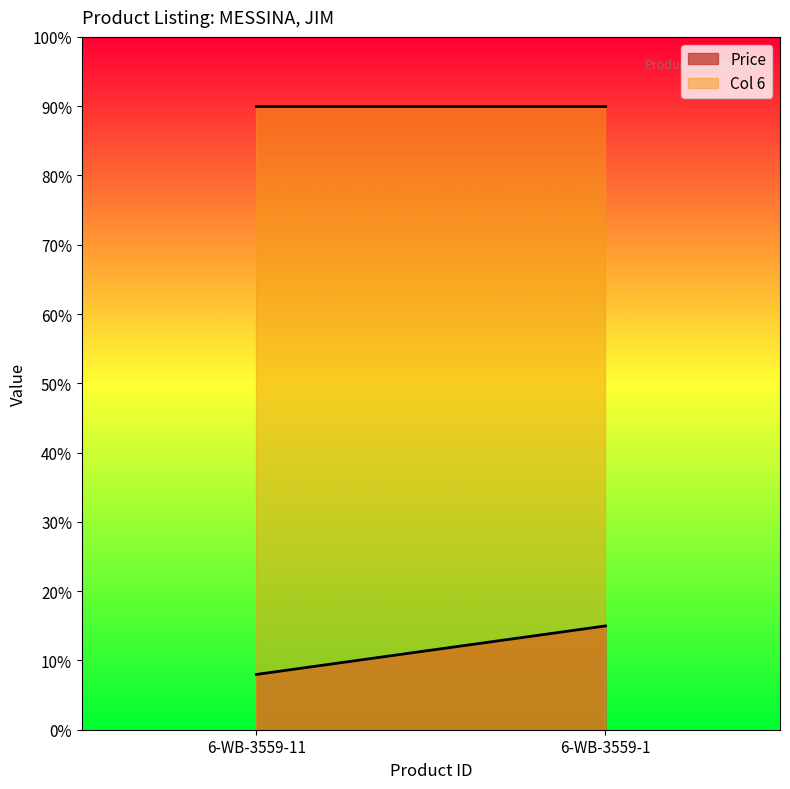

What is the value of the Price point at the 1st from the left?

8.0